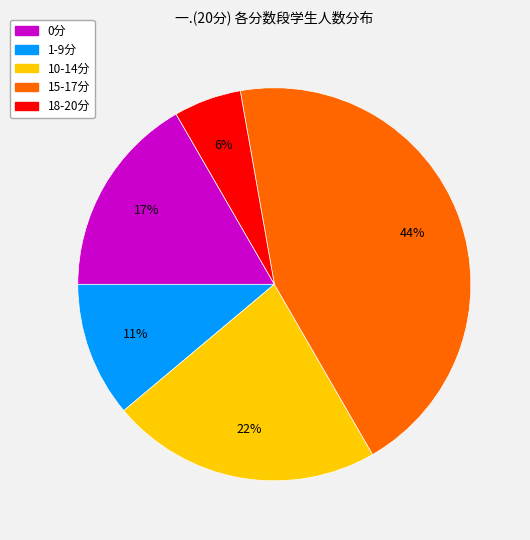

Is there any slice that represents more than half of the pie?

No